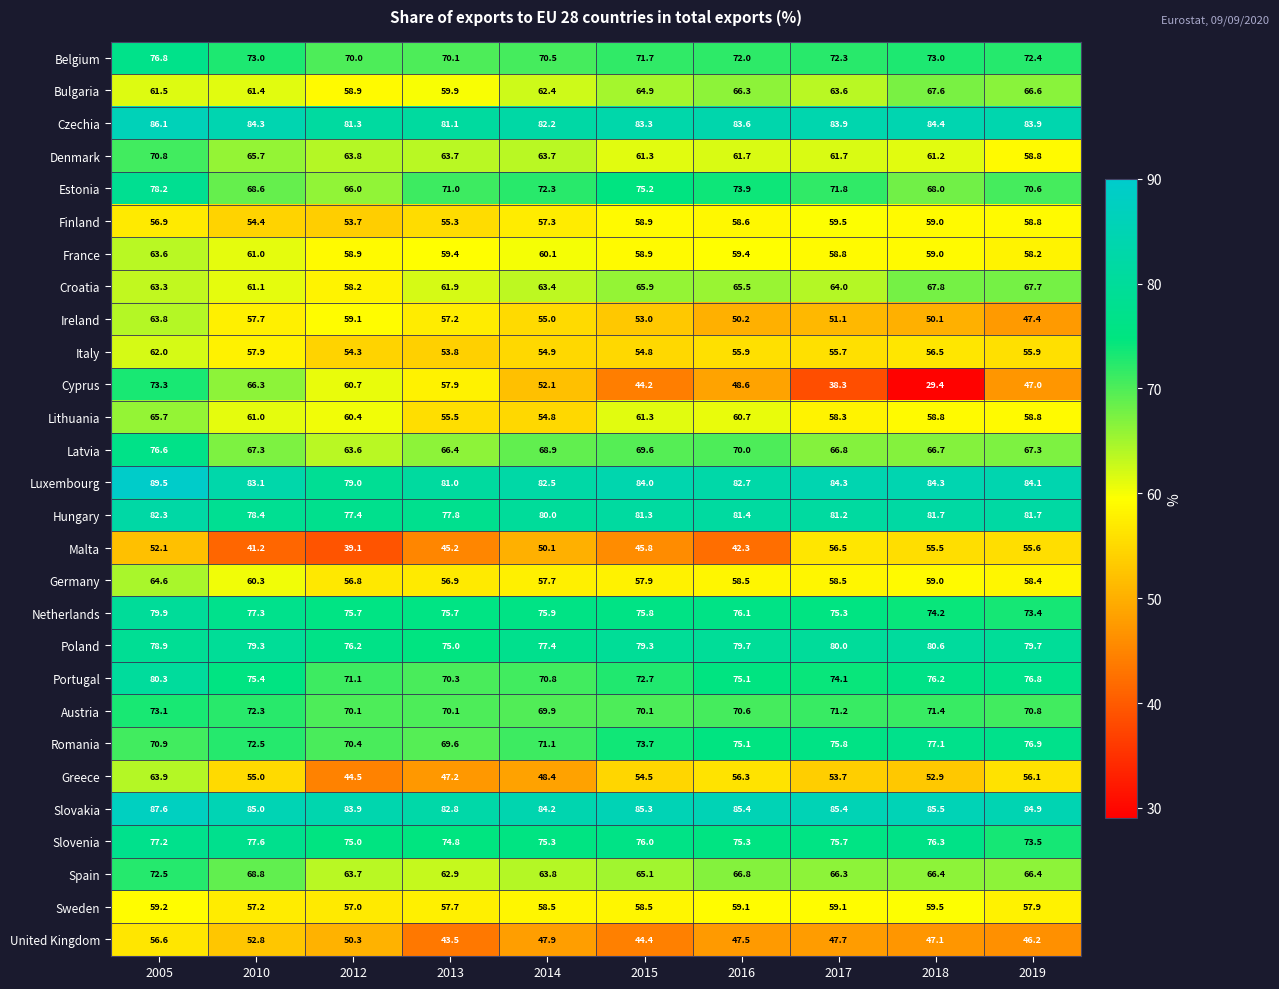

How many categories are shown in the chart?

10